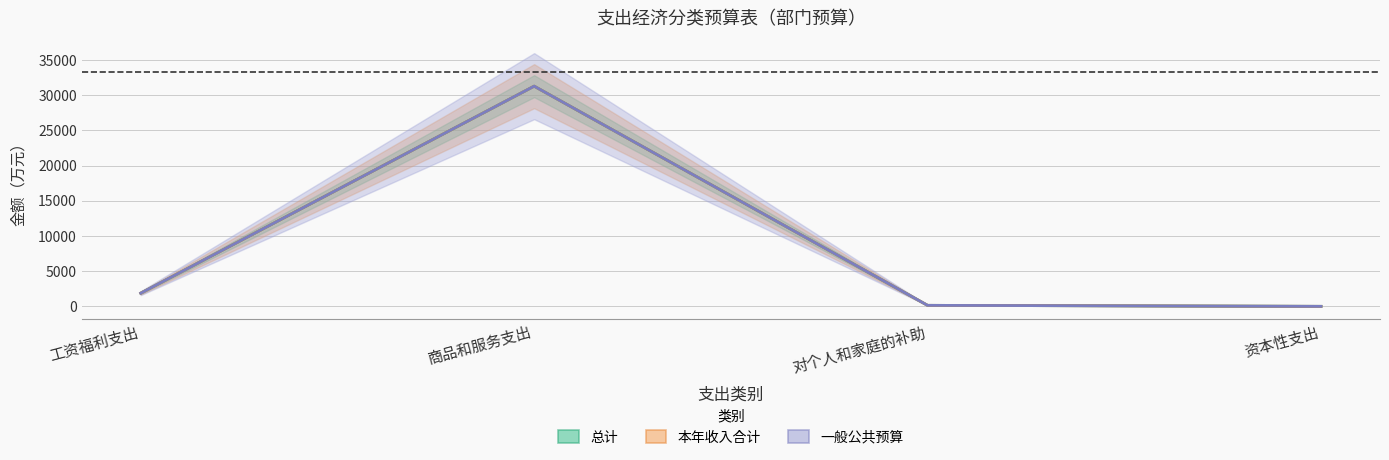

True or false: 一般公共预算 has a value of 661.0 at 工资福利支出.

False